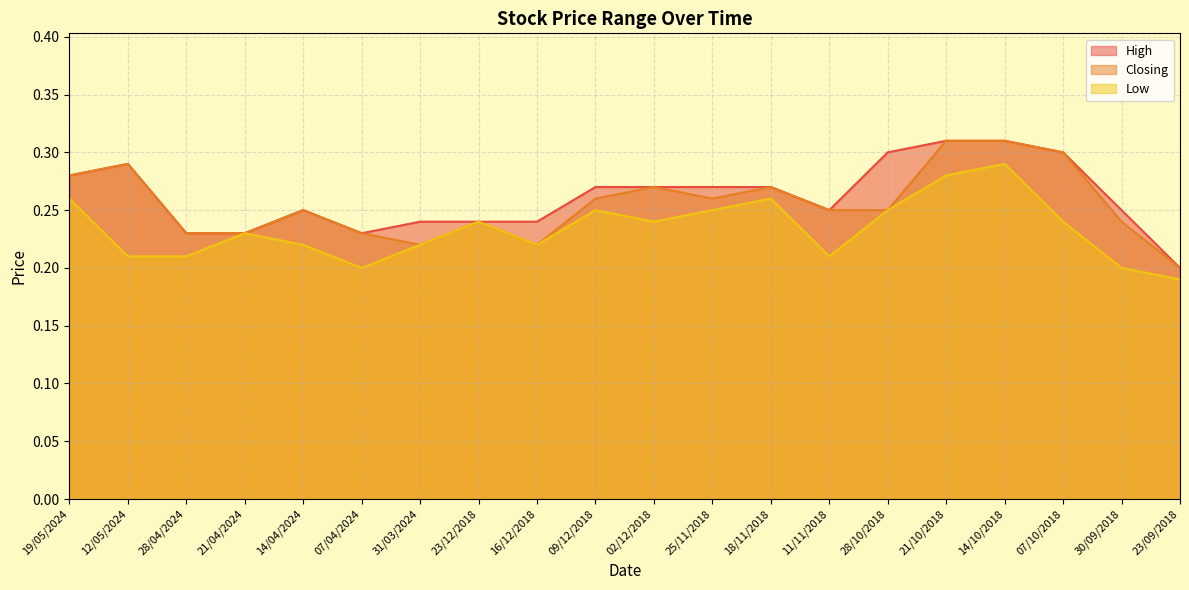

List the series in order of their peak value, highest first.

High, Closing, Low